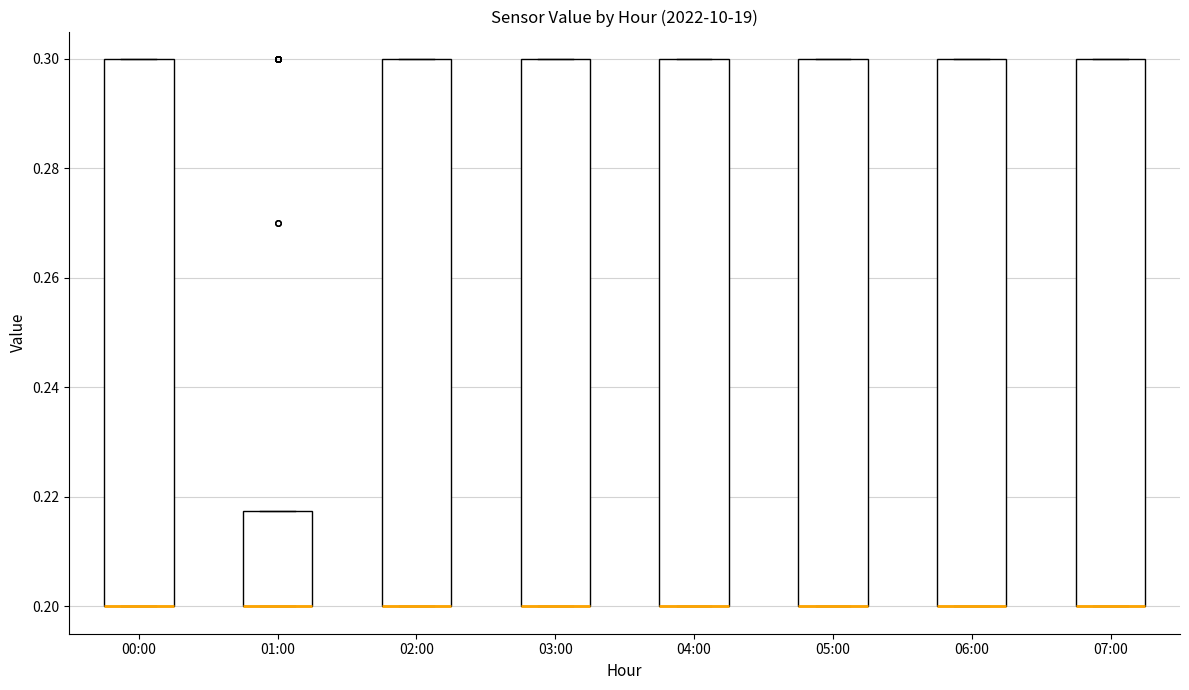

Reading left to right, transcribe this box plot: for each box, give where its median line is, the range the box spans, and where its two whiskers end, as read against the y-axis. The values are not printed on the chart, so give them approximately, as read against the axis.

00:00: median 0.200 (drawn on the box's lower edge), box 0.200 to 0.300, whiskers 0.200 to 0.300
01:00: median 0.200 (drawn on the box's lower edge), box 0.200 to 0.218, whiskers 0.200 to 0.218
02:00: median 0.200 (drawn on the box's lower edge), box 0.200 to 0.300, whiskers 0.200 to 0.300
03:00: median 0.200 (drawn on the box's lower edge), box 0.200 to 0.300, whiskers 0.200 to 0.300
04:00: median 0.200 (drawn on the box's lower edge), box 0.200 to 0.300, whiskers 0.200 to 0.300
05:00: median 0.200 (drawn on the box's lower edge), box 0.200 to 0.300, whiskers 0.200 to 0.300
06:00: median 0.200 (drawn on the box's lower edge), box 0.200 to 0.300, whiskers 0.200 to 0.300
07:00: median 0.200 (drawn on the box's lower edge), box 0.200 to 0.300, whiskers 0.200 to 0.300